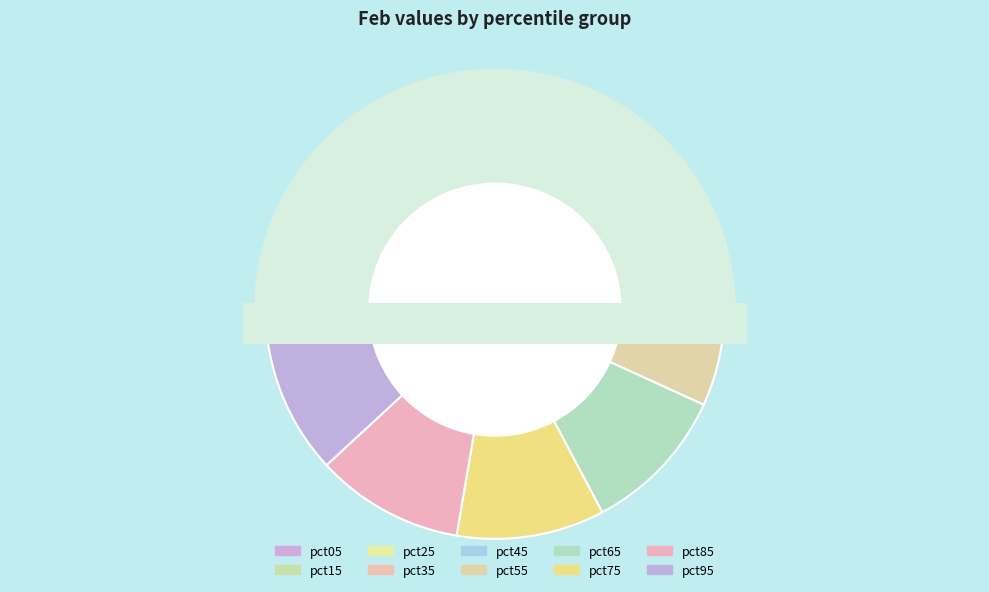

Rank the categories by value from lowest to highest.

pct05, pct15, pct25, pct35, pct75, pct65, pct85, pct45, pct55, pct95